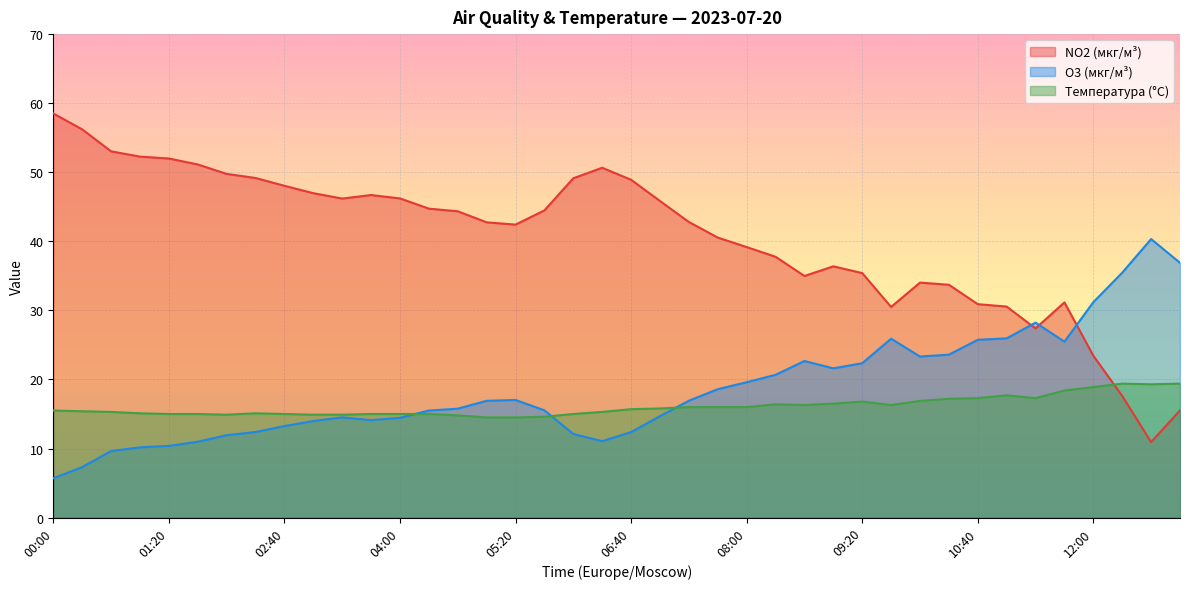

Reading left to right, transcribe all the data shown in this chart.

NO2 (мкг/м³): 00:00=58.5	00:20=56.2	00:40=53.0	01:00=52.3	01:20=52.0	01:40=51.1	02:00=49.8	02:20=49.2	02:40=48.0	03:00=47.0	03:20=46.2	03:40=46.7	04:00=46.2	04:20=44.7	04:40=44.4	05:00=42.8	05:20=42.4	05:40=44.5	06:00=49.1	06:20=50.6	06:40=48.9	07:00=45.8	07:20=42.8	07:40=40.5	08:00=39.2	08:20=37.8	08:40=35.0	09:00=36.4	09:20=35.4	09:40=30.5	10:00=34.0	10:20=33.7	10:40=30.9	11:00=30.6	11:20=27.4	11:40=31.2	12:00=23.4	12:20=17.6	12:40=10.9	13:00=15.5
O3 (мкг/м³): 00:00=5.7	00:20=7.3	00:40=9.6	01:00=10.2	01:20=10.4	01:40=11.0	02:00=11.9	02:20=12.4	02:40=13.2	03:00=14.0	03:20=14.5	03:40=14.1	04:00=14.4	04:20=15.5	04:40=15.8	05:00=16.9	05:20=17.0	05:40=15.5	06:00=12.1	06:20=11.1	06:40=12.4	07:00=14.7	07:20=16.9	07:40=18.6	08:00=19.6	08:20=20.7	08:40=22.7	09:00=21.6	09:20=22.4	09:40=25.9	10:00=23.3	10:20=23.6	10:40=25.7	11:00=25.9	11:20=28.2	11:40=25.5	12:00=31.2	12:20=35.5	12:40=40.3	13:00=36.9
Температура (°C): 00:00=15.5	00:20=15.4	00:40=15.3	01:00=15.1	01:20=15.0	01:40=15.0	02:00=14.9	02:20=15.1	02:40=15.0	03:00=14.9	03:20=14.9	03:40=15.0	04:00=15.0	04:20=15.0	04:40=14.8	05:00=14.5	05:20=14.5	05:40=14.6	06:00=15.0	06:20=15.3	06:40=15.7	07:00=15.8	07:20=16.0	07:40=16.0	08:00=16.0	08:20=16.4	08:40=16.3	09:00=16.5	09:20=16.8	09:40=16.3	10:00=16.9	10:20=17.2	10:40=17.3	11:00=17.7	11:20=17.3	11:40=18.4	12:00=18.9	12:20=19.4	12:40=19.3	13:00=19.4